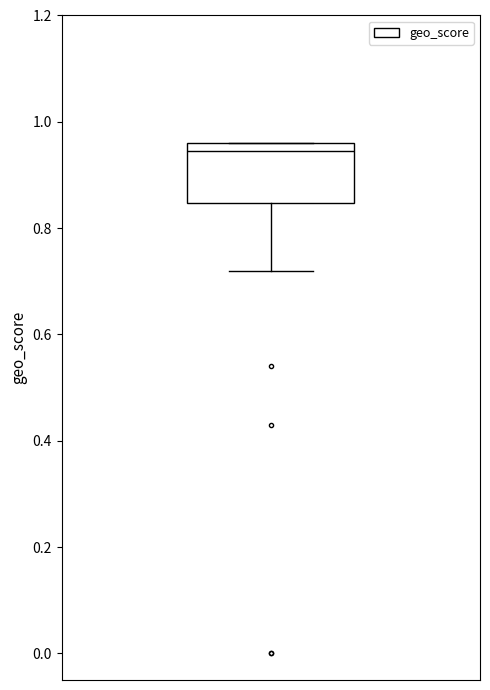

Transcribe this box plot: give where the median line is, the range the box spans, and where the two whiskers end, as read against the y-axis. The values are not printed on the chart, so give them approximately, as read against the axis.

median 0.94, box 0.84 to 0.96, whiskers 0.72 to 0.96